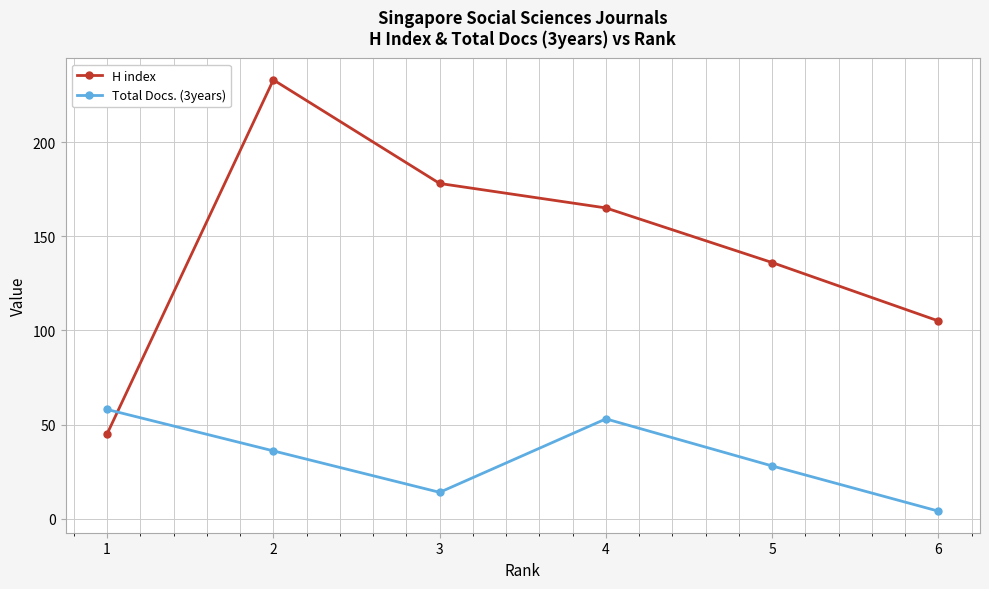

Rank the categories by H index value from lowest to highest.

1, 6, 5, 4, 3, 2